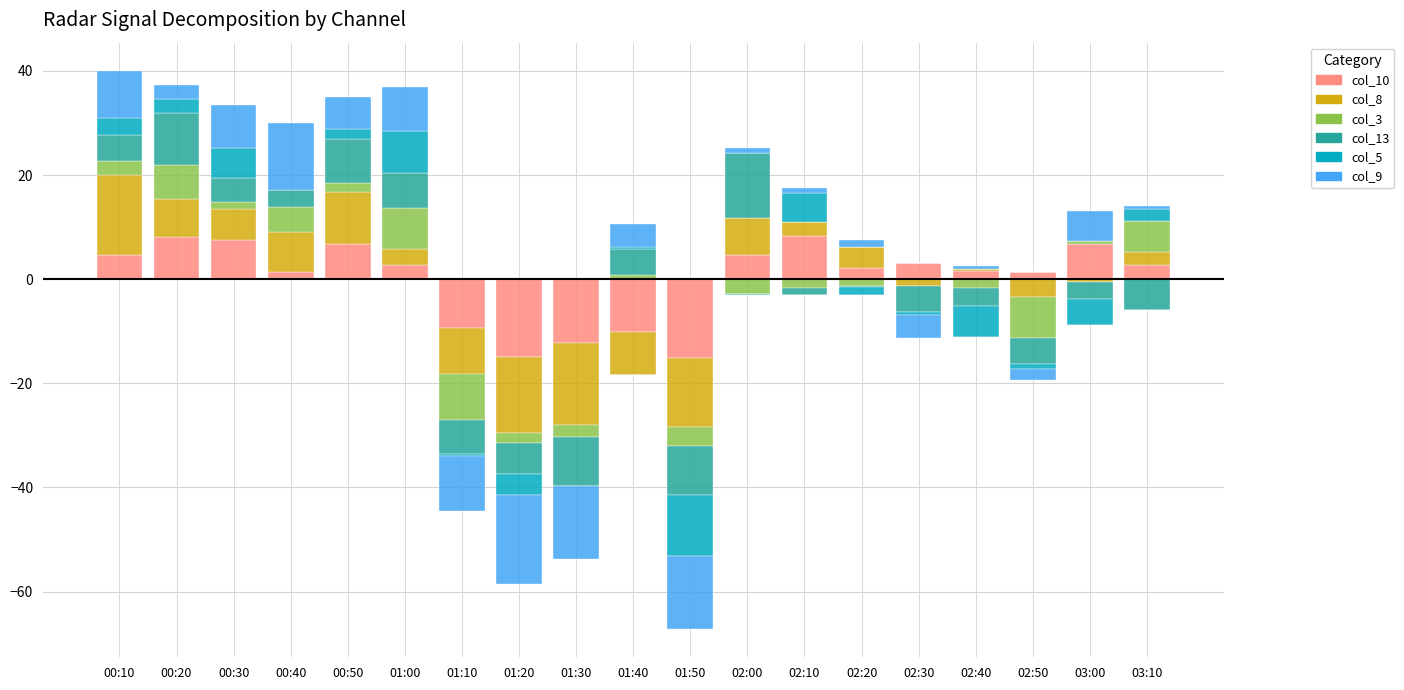

Which category has the highest value across all series?

00:10